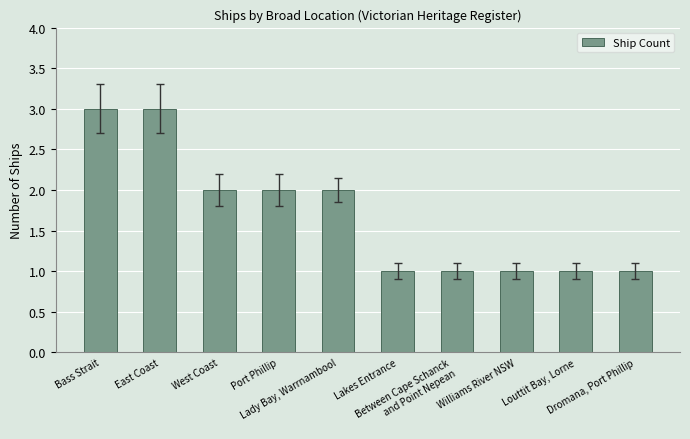

What is the minimum value shown in the chart?

1